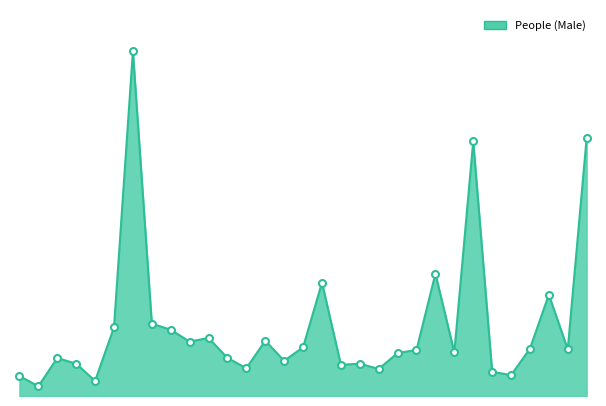

True or false: the data has more than 1 interior local peaks.

True